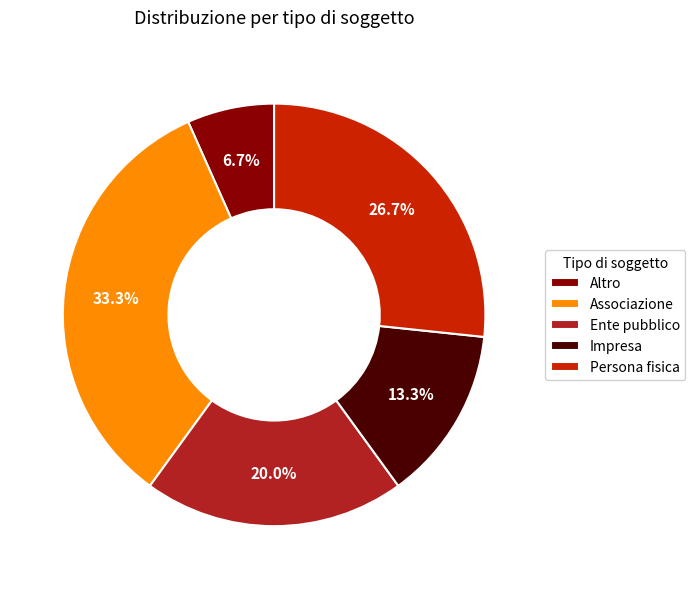

What is the ratio of the value at Altro to the value at Impresa?

0.5